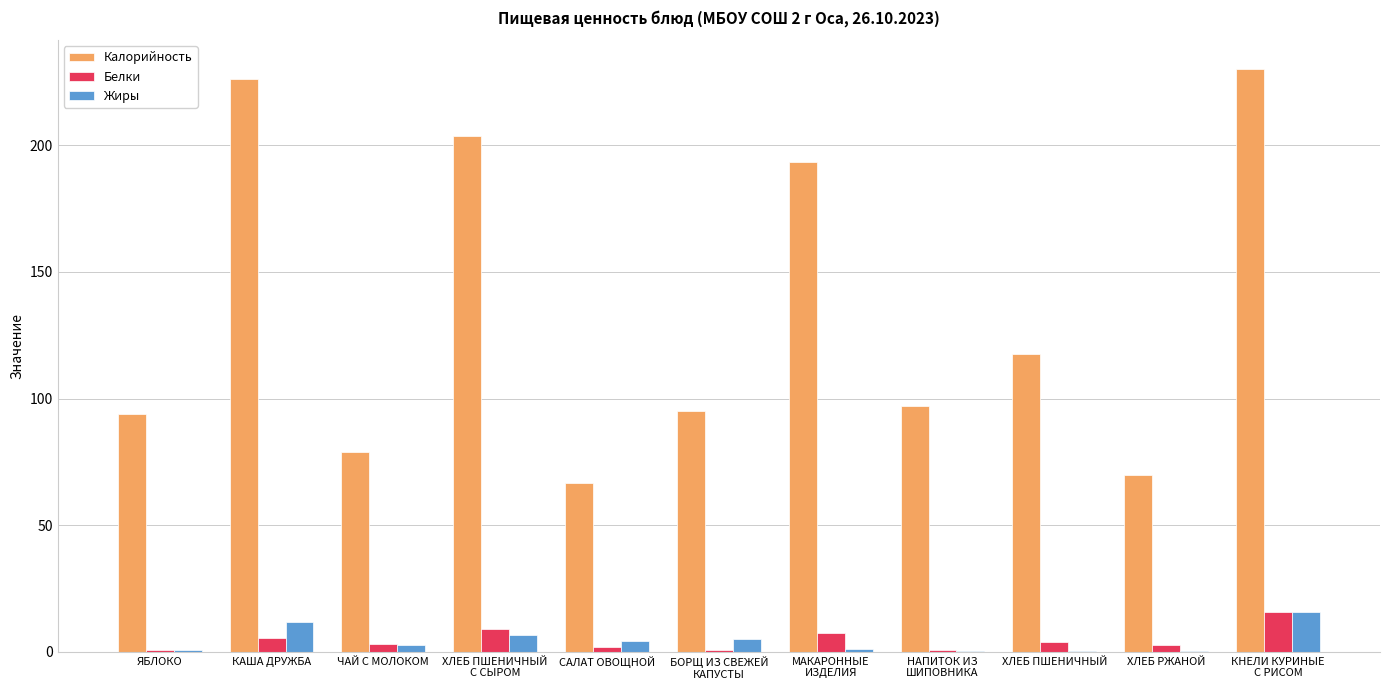

The value of Калорийность at БОРЩ ИЗ СВЕЖЕЙ
КАПУСТЫ is 95.0. True or false?

True